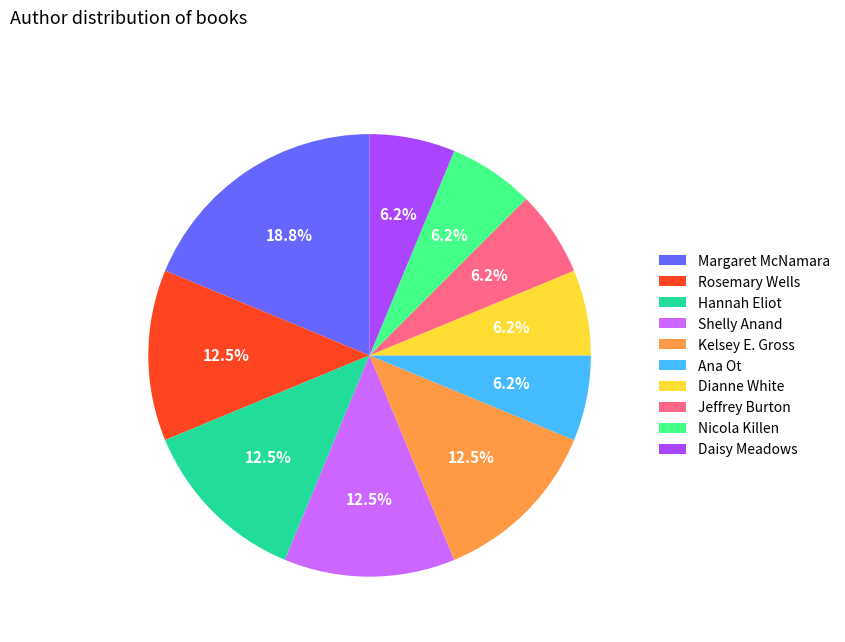

How many segments does this pie chart have?

10